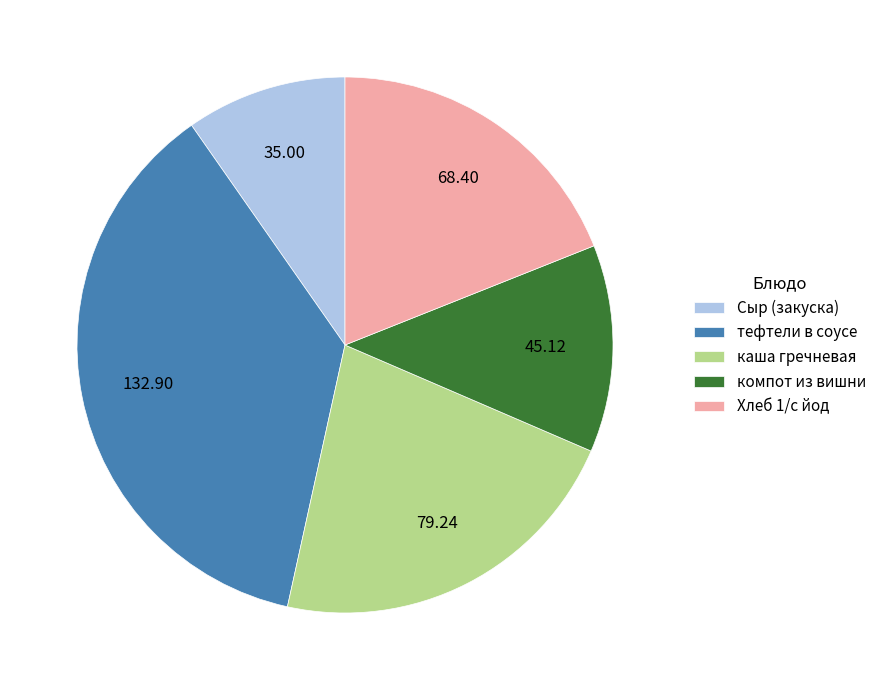

Is there any slice that represents more than half of the pie?

No